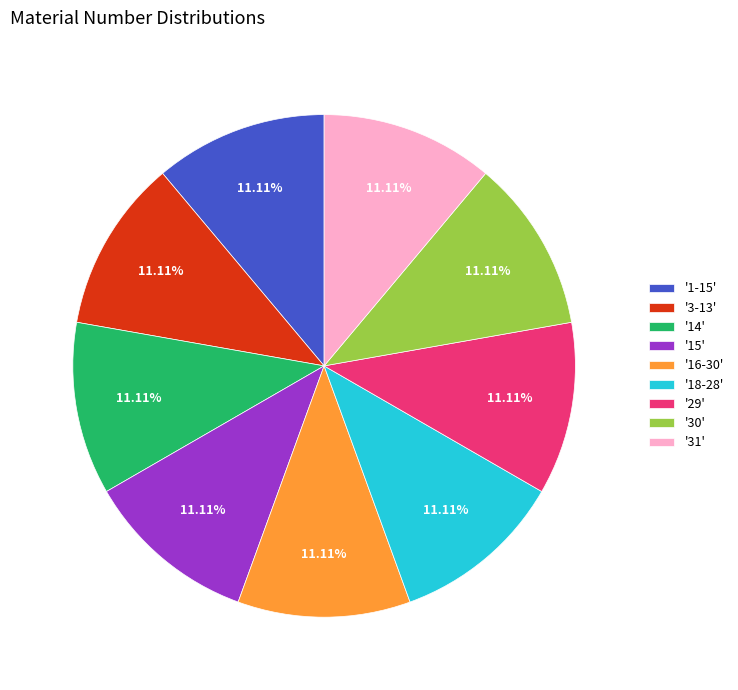

What is the ratio of the value at '14' to the value at '3-13'?

1.0